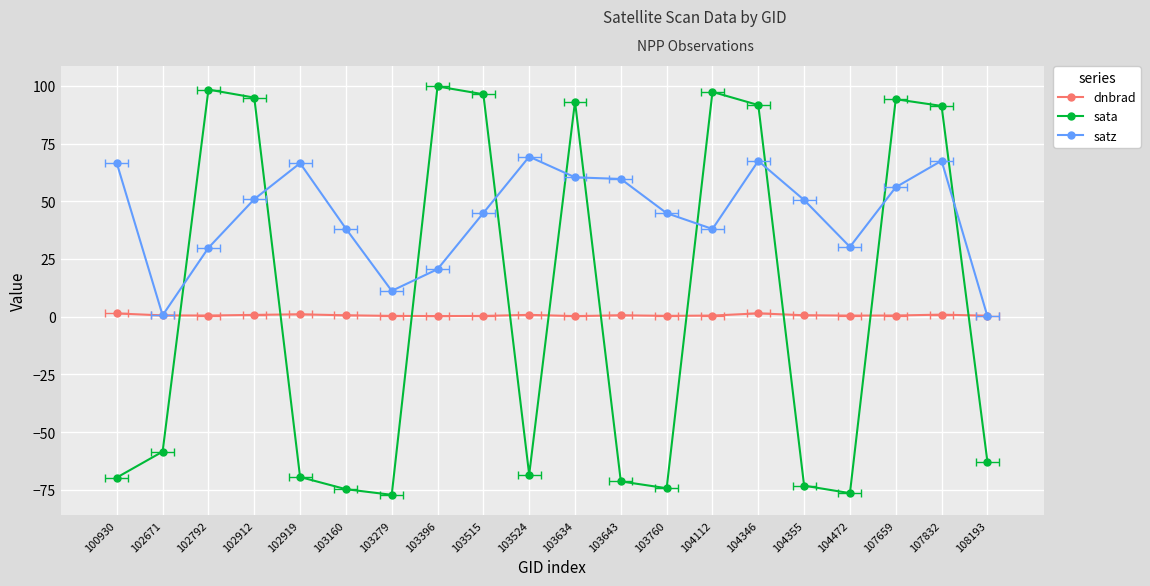

What are all the series names shown in the legend?

dnbrad, sata, satz